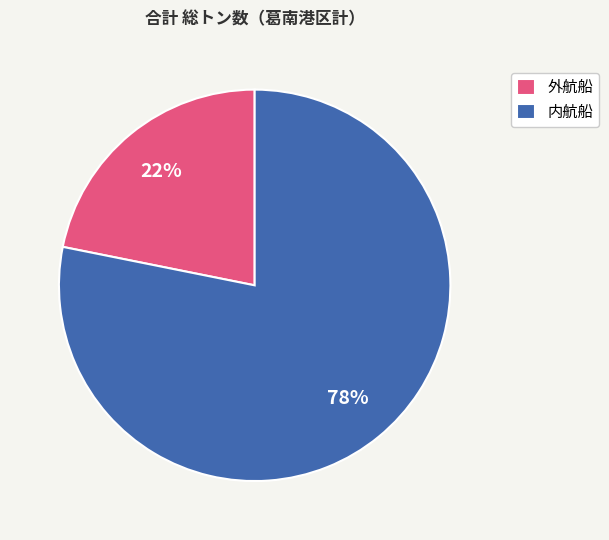

How many segments does this pie chart have?

2